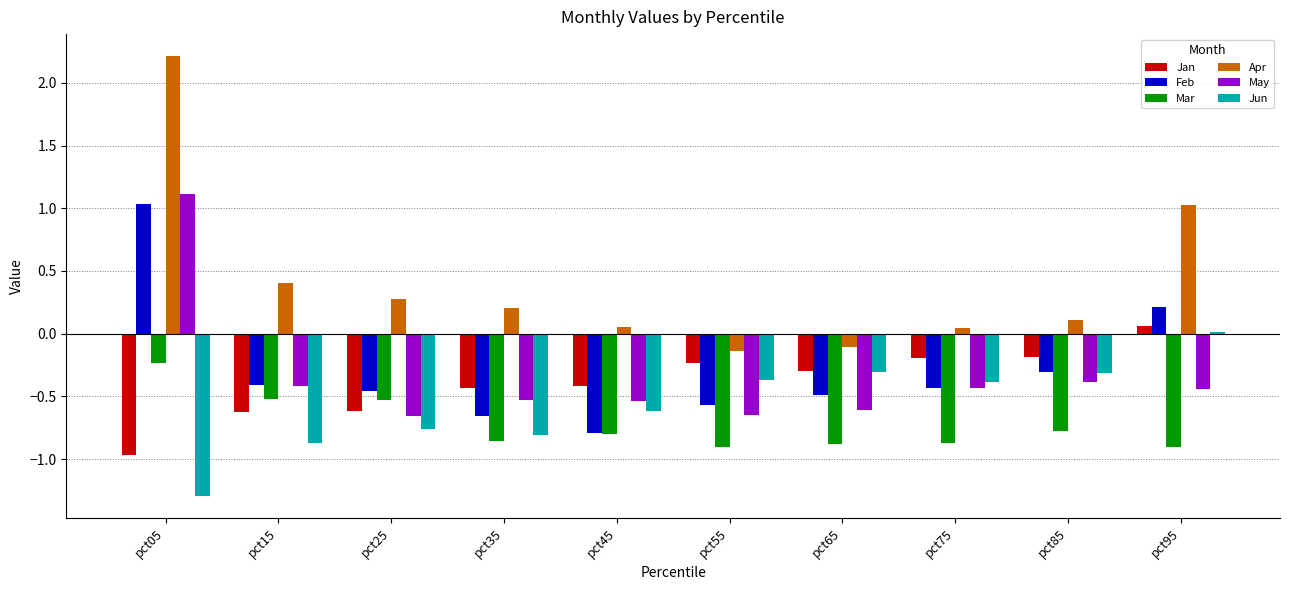

What is the total value across all series at pct35?

-3.1